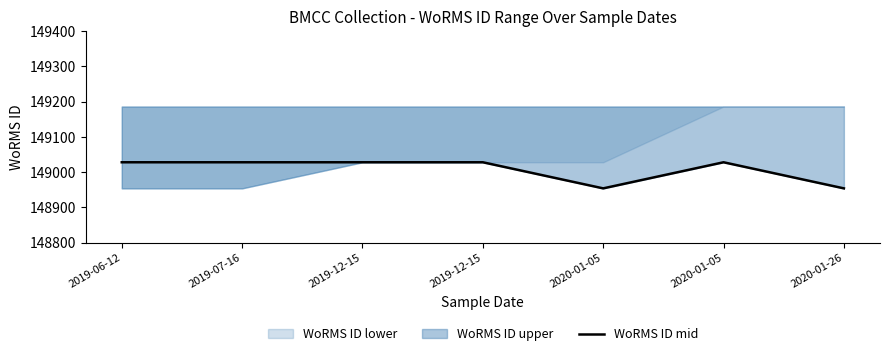

What is the value of the 4th point from the left?

149028